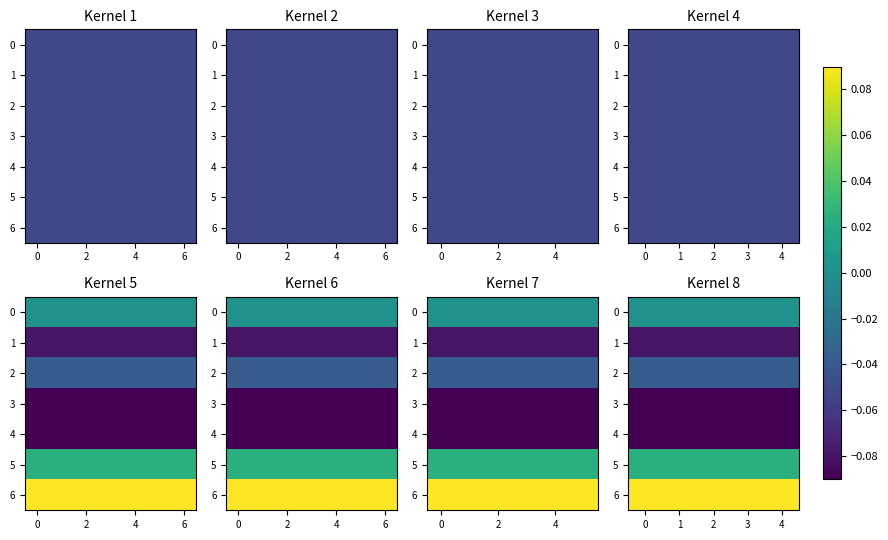

What is the maximum value shown in the chart?

0.1